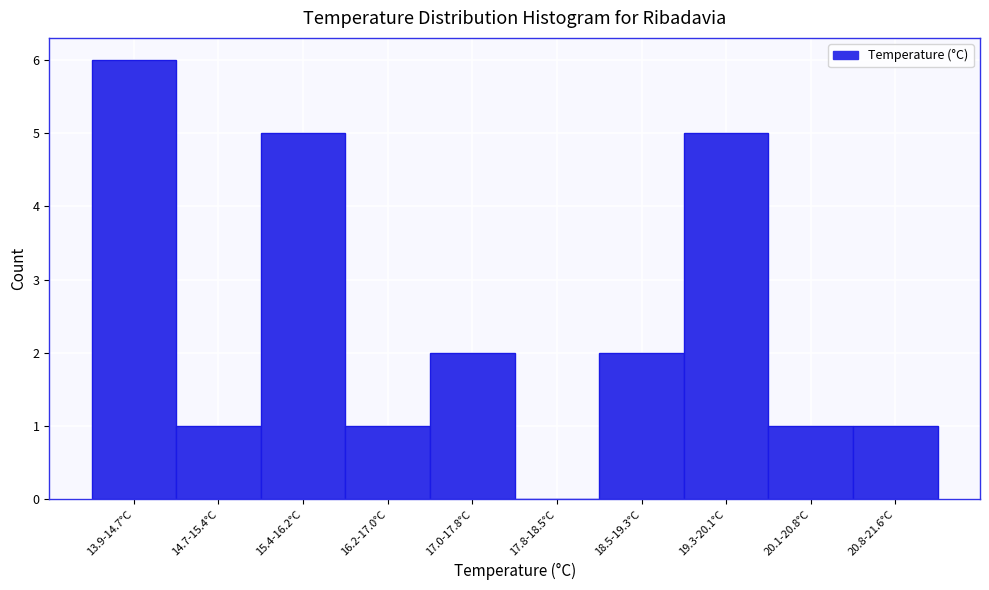

Reading right to left, what are all the values shown in this chart?

20.8-21.6°C=1	20.1-20.8°C=1	19.3-20.1°C=5	18.5-19.3°C=2	17.8-18.5°C=0	17.0-17.8°C=2	16.2-17.0°C=1	15.4-16.2°C=5	14.7-15.4°C=1	13.9-14.7°C=6